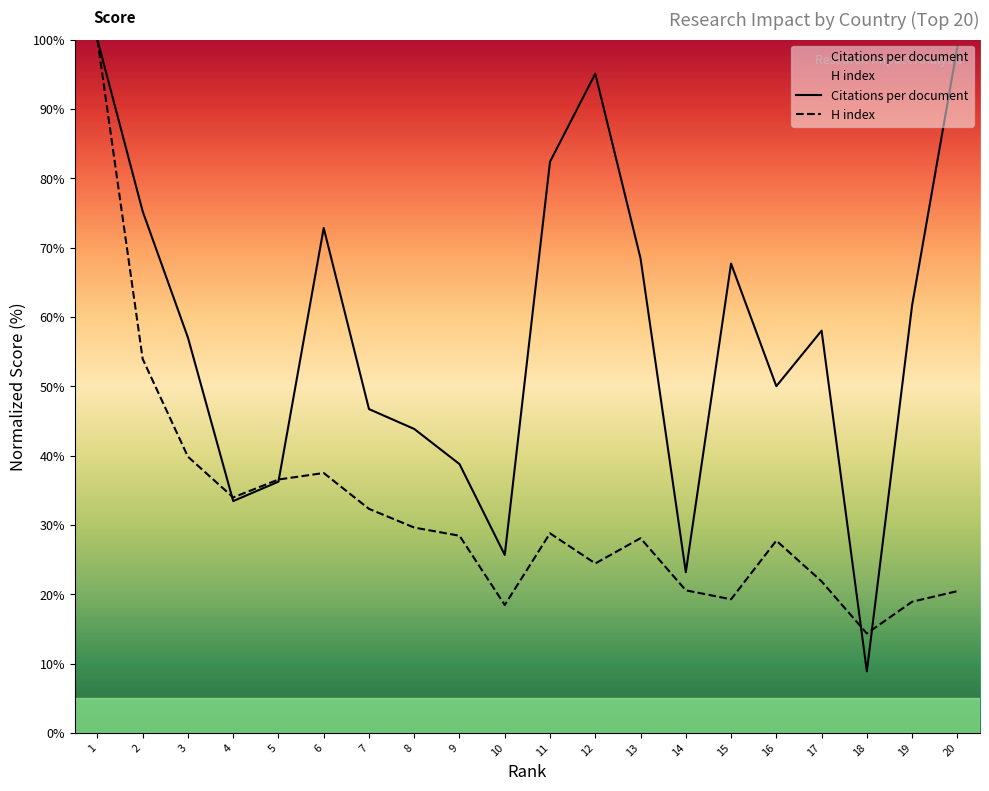

At 5, list the series in order from smallest to largest.

Citations per document, H index